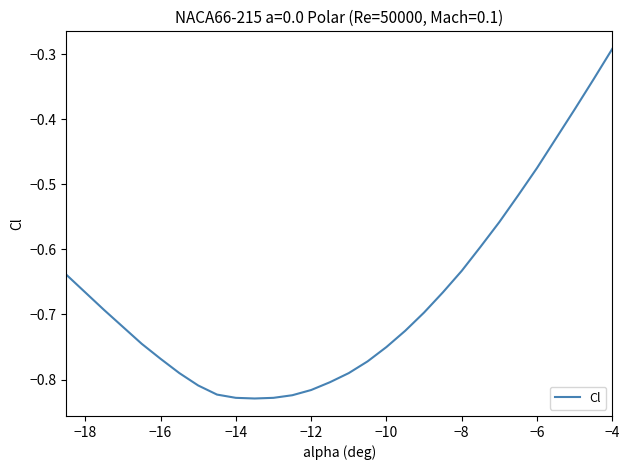

Count the number of categories in the chart.

30